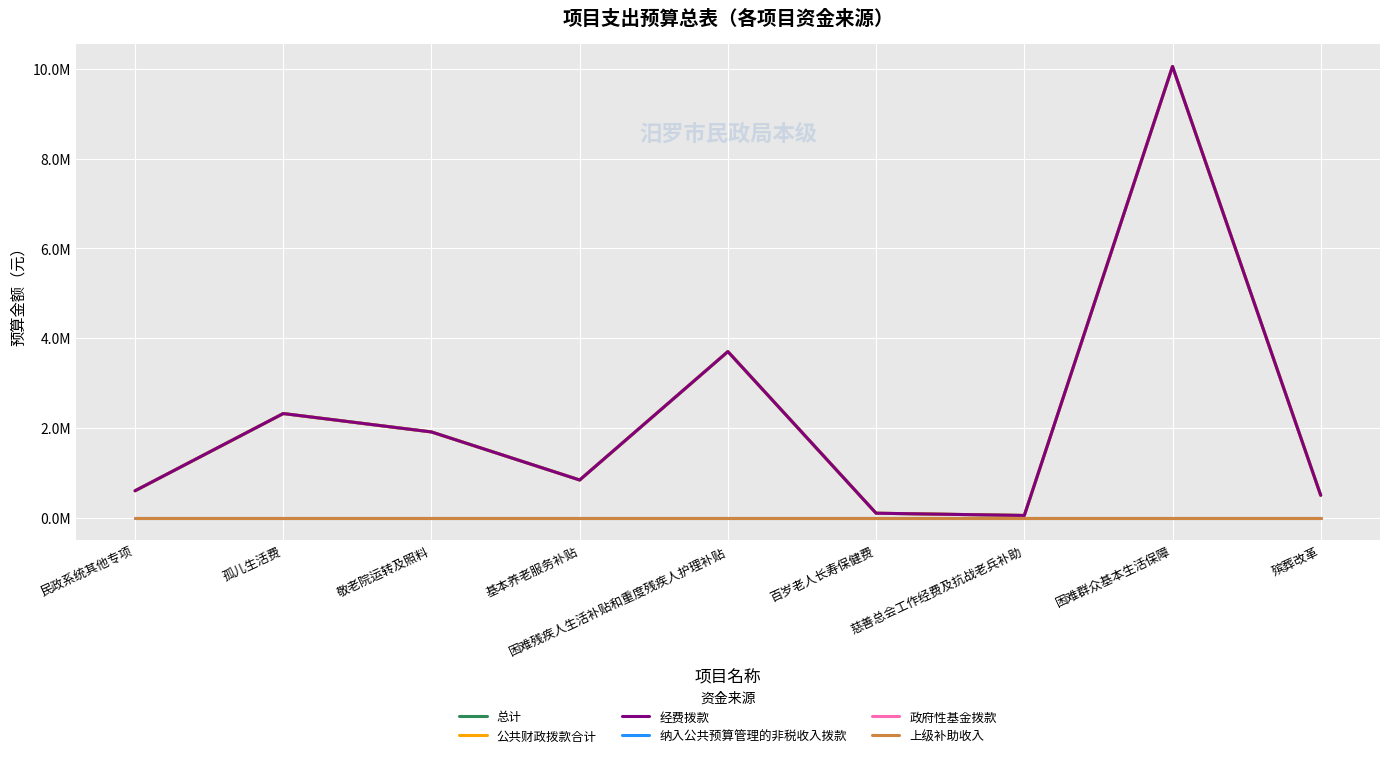

What is the label of the 7th point from the left?

慈善总会工作经费及抗战老兵补助